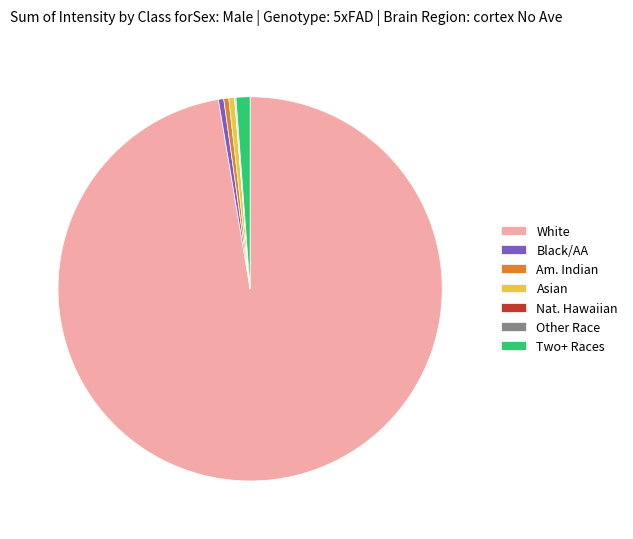

Is Asian the majority of the pie?

No